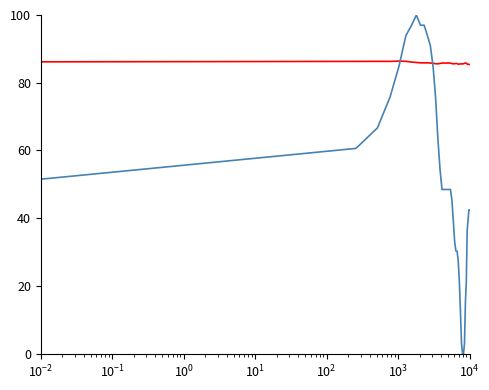

What is the maximum value shown in the chart?

100.0